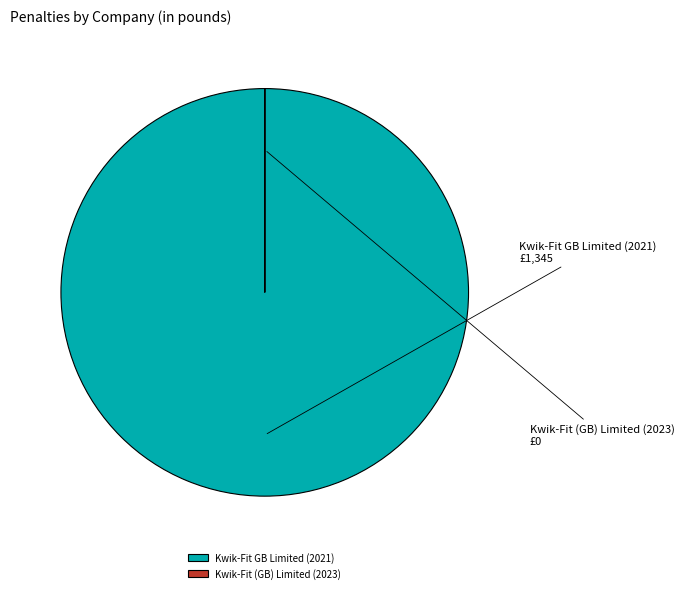

Which category has the biggest portion of the pie?

Kwik-Fit GB Limited (2021)